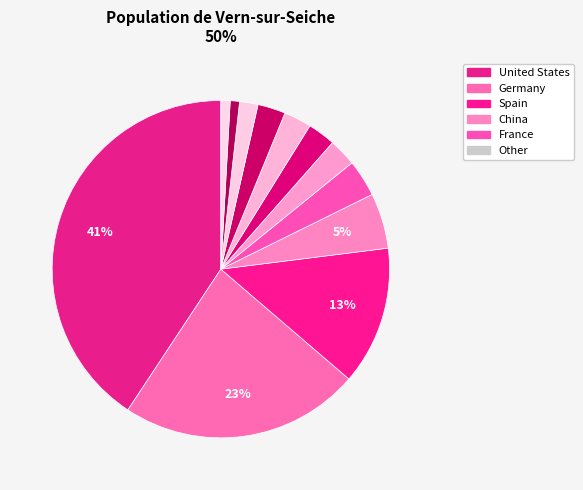

Rank the categories by value from lowest to highest.

United Kingdom, Netherlands, Argentina, AEMET, Sweden, Mexico, Finland, France, China, Spain, Germany, United States